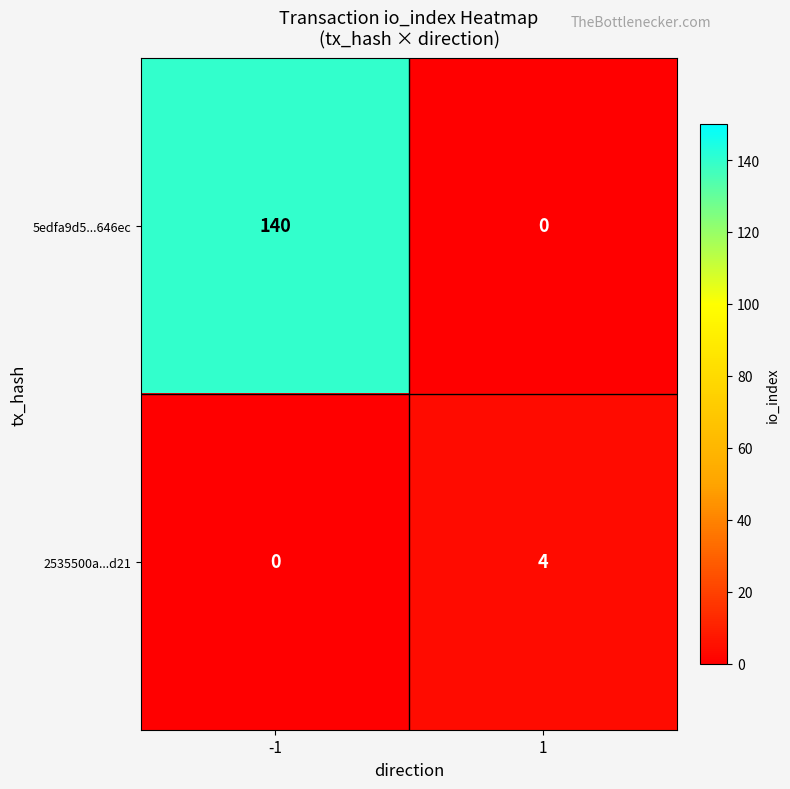

At which category is the sum across all series the highest?

-1